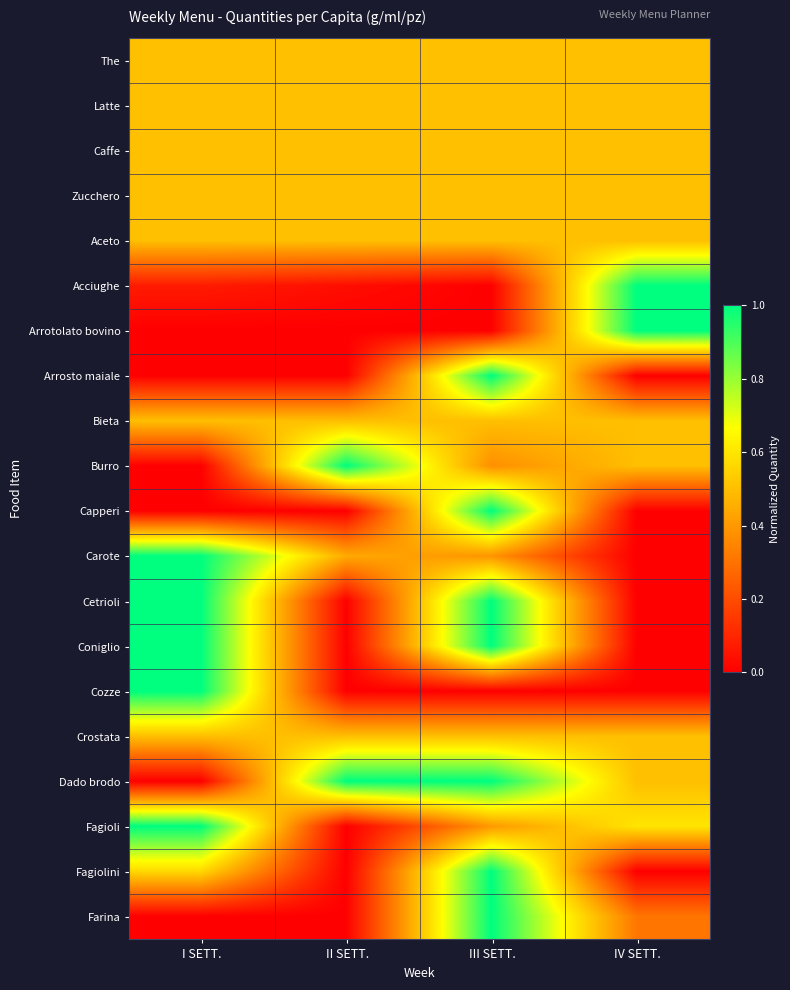

Reading left to right, what are all the values shown in this chart?

The: I SETT.=0.5	II SETT.=0.5	III SETT.=0.5	IV SETT.=0.5
Latte: I SETT.=0.5	II SETT.=0.5	III SETT.=0.5	IV SETT.=0.5
Caffe: I SETT.=0.5	II SETT.=0.5	III SETT.=0.5	IV SETT.=0.5
Zucchero: I SETT.=0.5	II SETT.=0.5	III SETT.=0.5	IV SETT.=0.5
Aceto: I SETT.=0.5	II SETT.=0.5	III SETT.=0.5	IV SETT.=0.5
Acciughe: I SETT.=0.1	II SETT.=0.0	III SETT.=0.0	IV SETT.=1.0
Arrotolato bovino: I SETT.=0.0	II SETT.=0.0	III SETT.=0.0	IV SETT.=1.0
Arrosto maiale: I SETT.=0.0	II SETT.=0.0	III SETT.=1.0	IV SETT.=0.0
Bieta: I SETT.=0.5	II SETT.=0.5	III SETT.=0.5	IV SETT.=0.5
Burro: I SETT.=0.0	II SETT.=1.0	III SETT.=0.4	IV SETT.=0.5
Capperi: I SETT.=0.0	II SETT.=0.0	III SETT.=1.0	IV SETT.=0.0
Carote: I SETT.=1.0	II SETT.=0.4	III SETT.=0.4	IV SETT.=0.0
Cetrioli: I SETT.=1.0	II SETT.=0.0	III SETT.=1.0	IV SETT.=0.0
Coniglio: I SETT.=1.0	II SETT.=0.0	III SETT.=1.0	IV SETT.=0.0
Cozze: I SETT.=1.0	II SETT.=0.0	III SETT.=0.0	IV SETT.=0.0
Crostata: I SETT.=0.5	II SETT.=0.5	III SETT.=0.5	IV SETT.=0.5
Dado brodo: I SETT.=0.0	II SETT.=1.0	III SETT.=1.0	IV SETT.=0.5
Fagioli: I SETT.=1.0	II SETT.=0.0	III SETT.=0.4	IV SETT.=0.6
Fagiolini: I SETT.=0.6	II SETT.=0.0	III SETT.=1.0	IV SETT.=0.0
Farina: I SETT.=0.0	II SETT.=0.0	III SETT.=1.0	IV SETT.=0.3